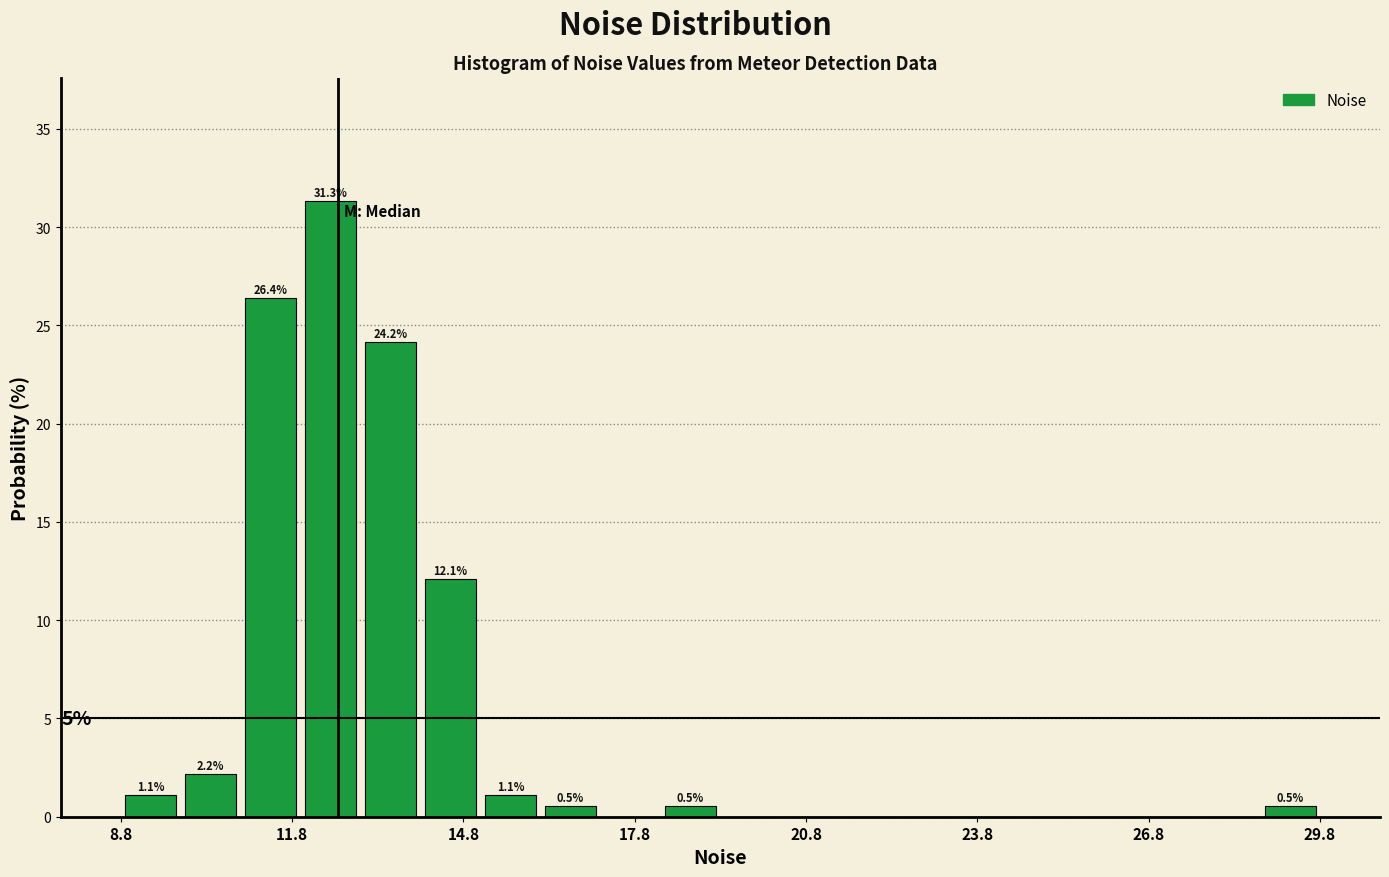

Around what value on the x-axis is the tallest bar? Give the approximate position of its centre, as read against the axis.

12.5